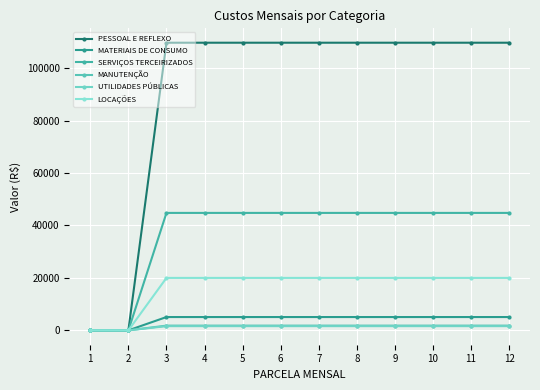

Count the number of data series in this chart.

6